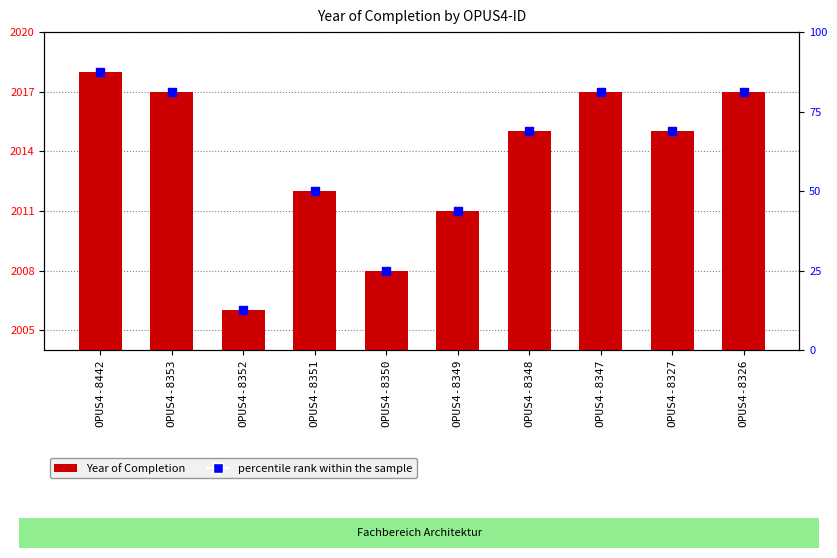

At which category is the sum across all series the highest?

OPUS4-8442